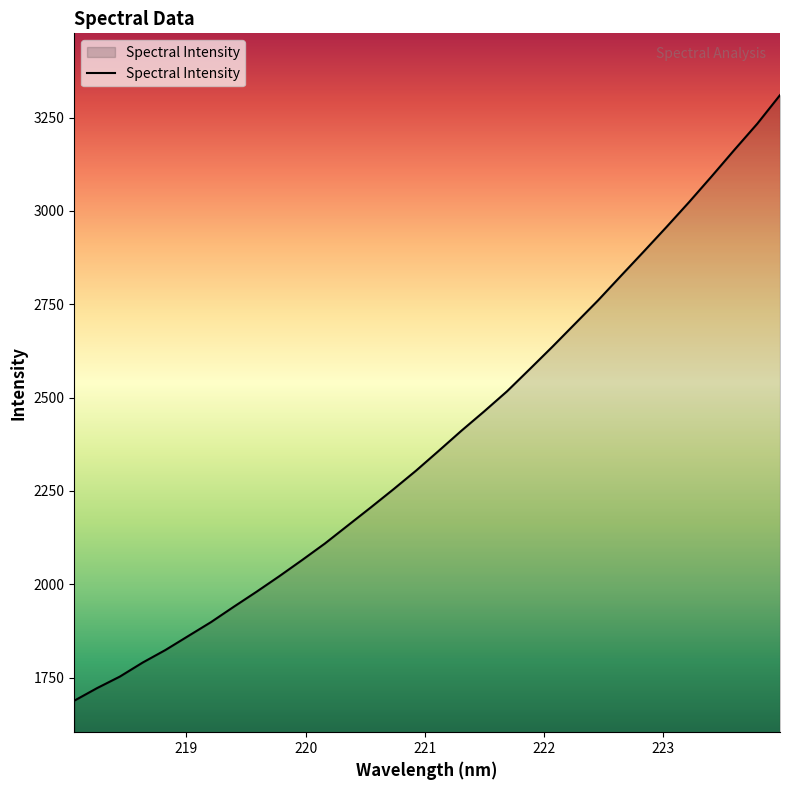

What is the difference between the maximum and second lowest values?

1588.3